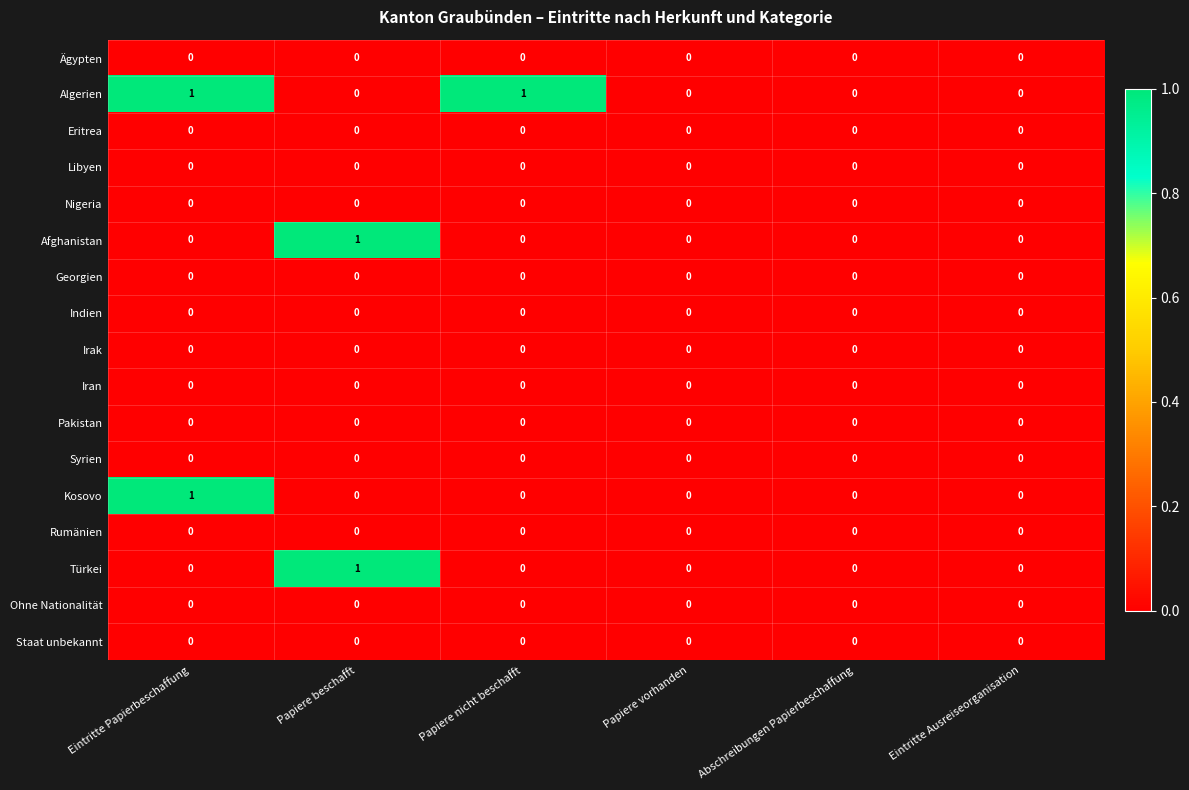

The Libyen series shows 0 at Papiere vorhanden. True or false?

True